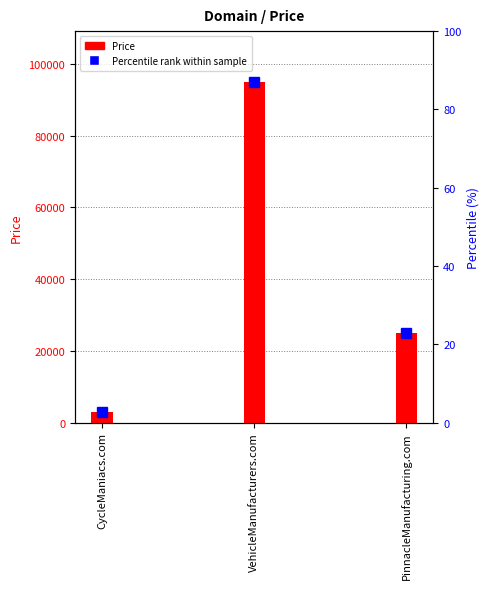

What is the label of the 2nd bar from the left?

VehicleManufacturers.com